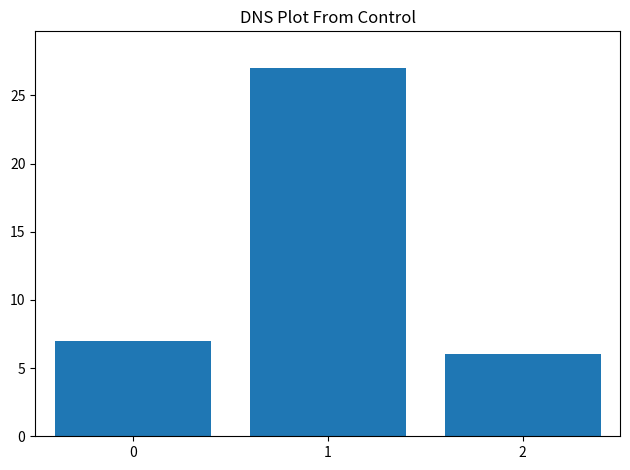

Reading left to right, transcribe all the data shown in this chart.

7	27	6